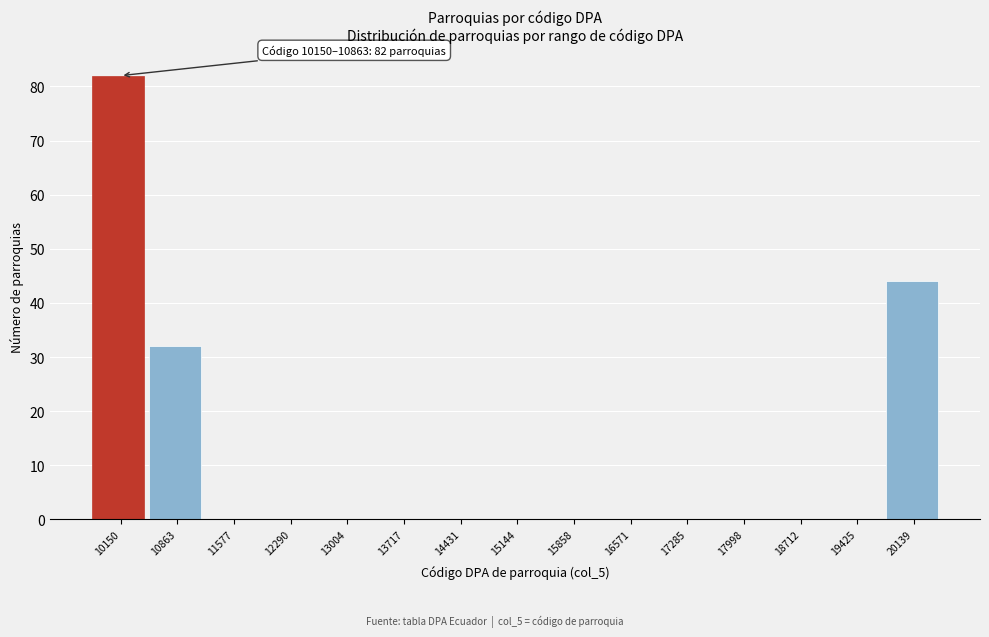

Reading left to right, list all the values displayed in this chart.

10150=82	10863=32	11577=0	12290=0	13004=0	13717=0	14431=0	15144=0	15858=0	16571=0	17285=0	17998=0	18712=0	19425=0	20139=44